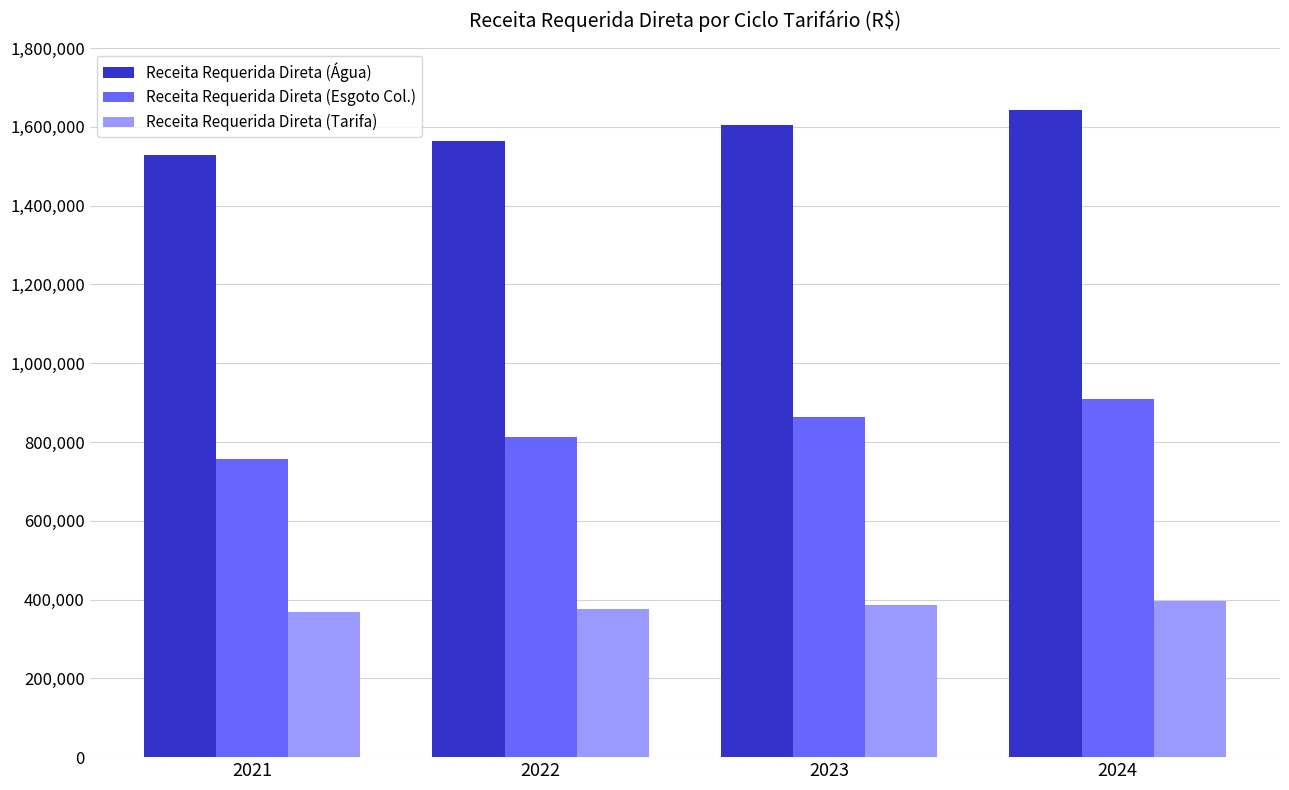

Is the value of Receita Requerida Direta (Esgoto Col.) at 2022 greater than the value of Receita Requerida Direta (Água) at 2022?

No